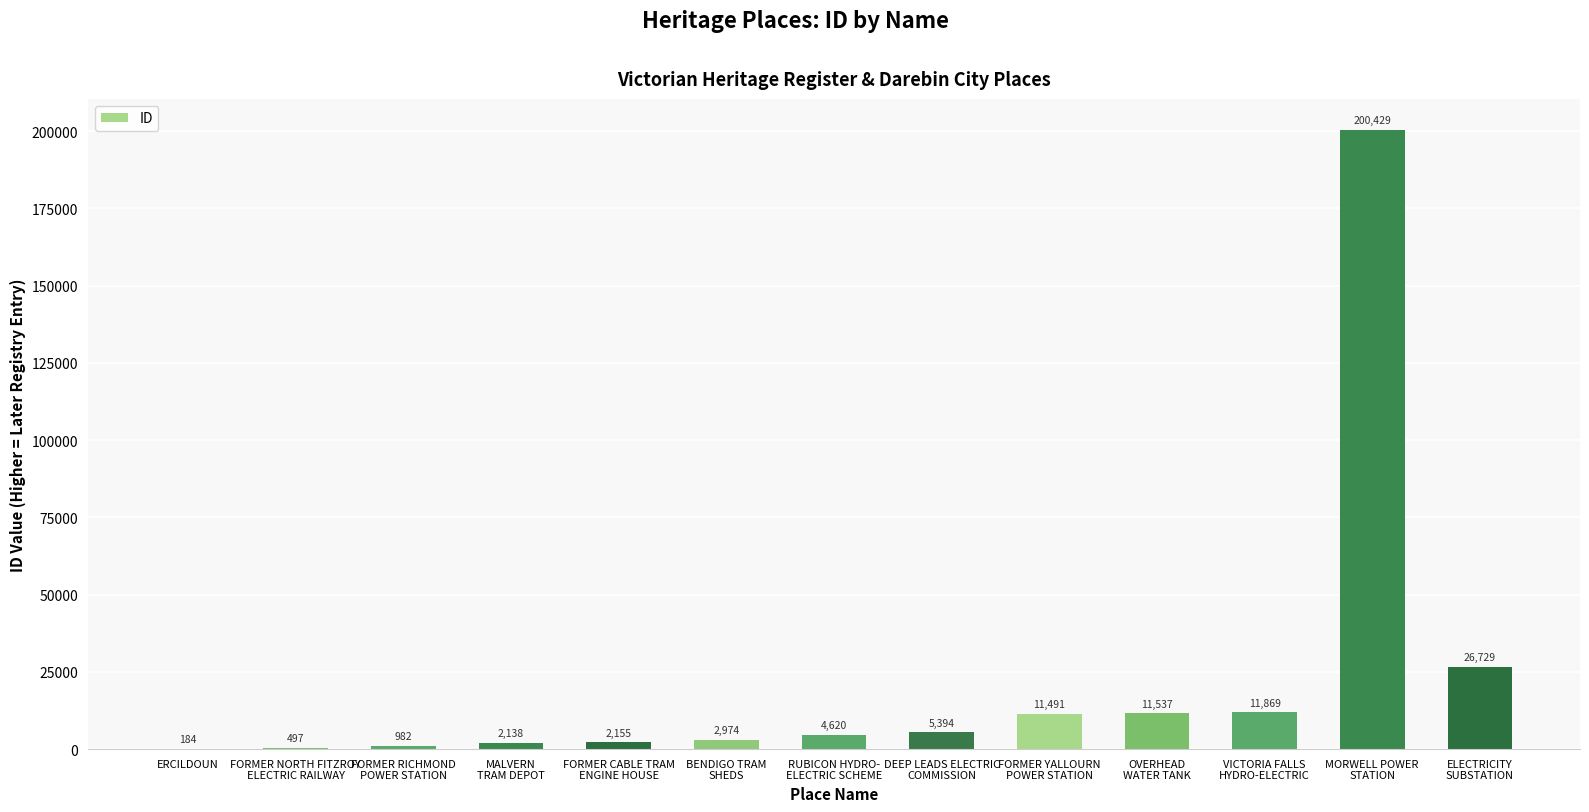

What value does the data have at VICTORIA FALLS
HYDRO-ELECTRIC, to the nearest 50?

11850